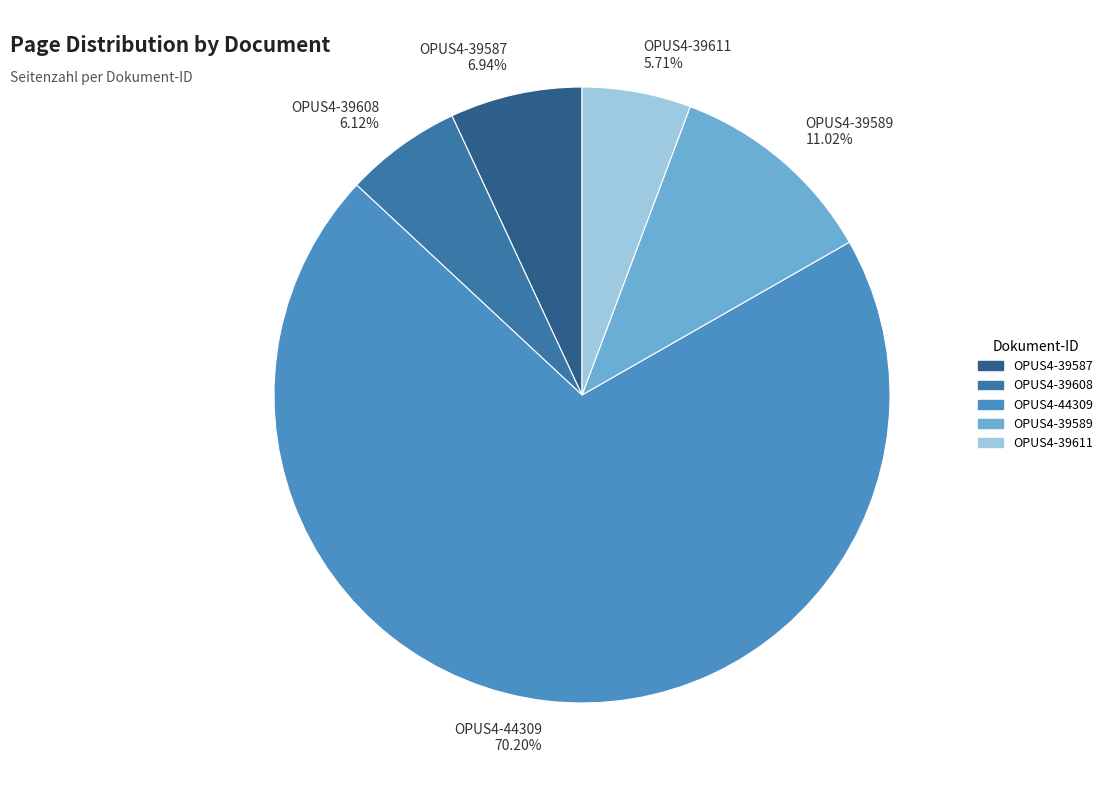

Is the sum of OPUS4-39611 and OPUS4-44309 greater than half?

Yes